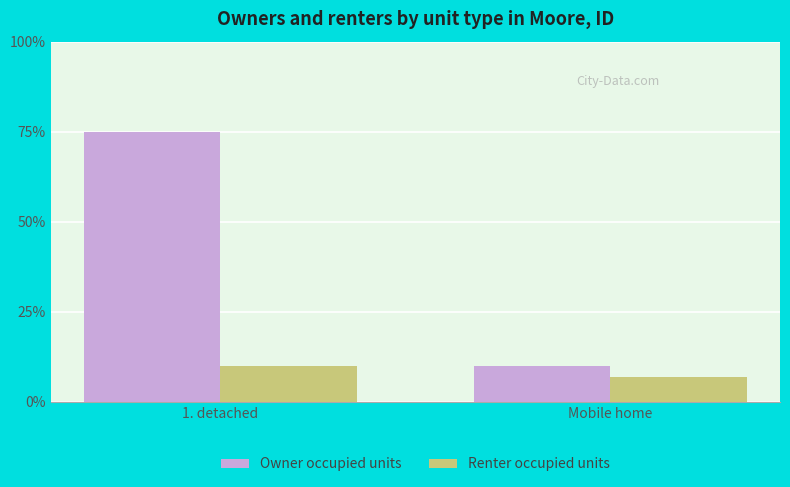

What is the smallest value displayed?

7